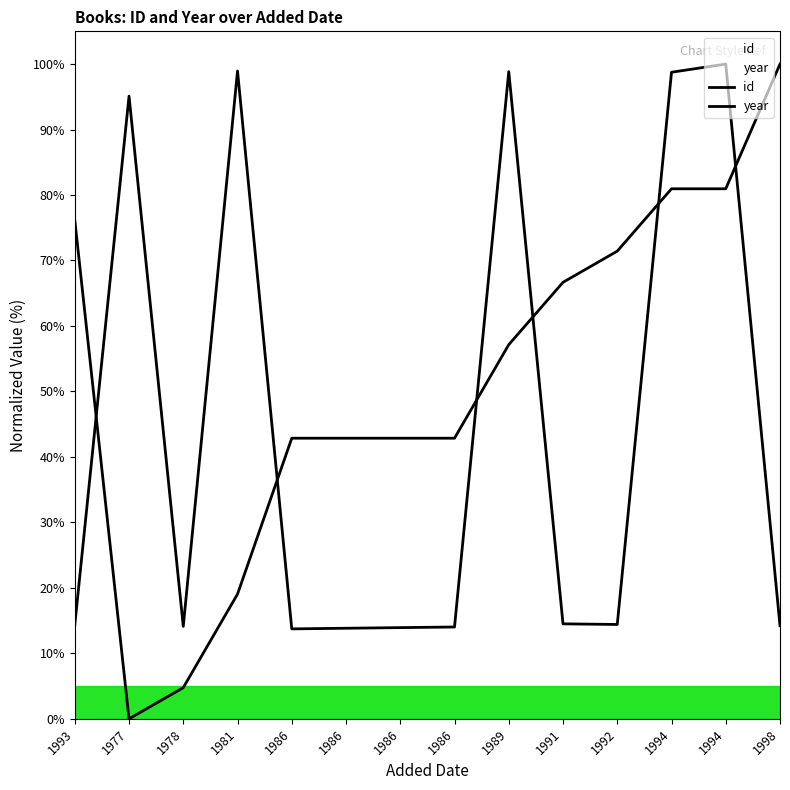

Which series has the largest total across all categories?

year